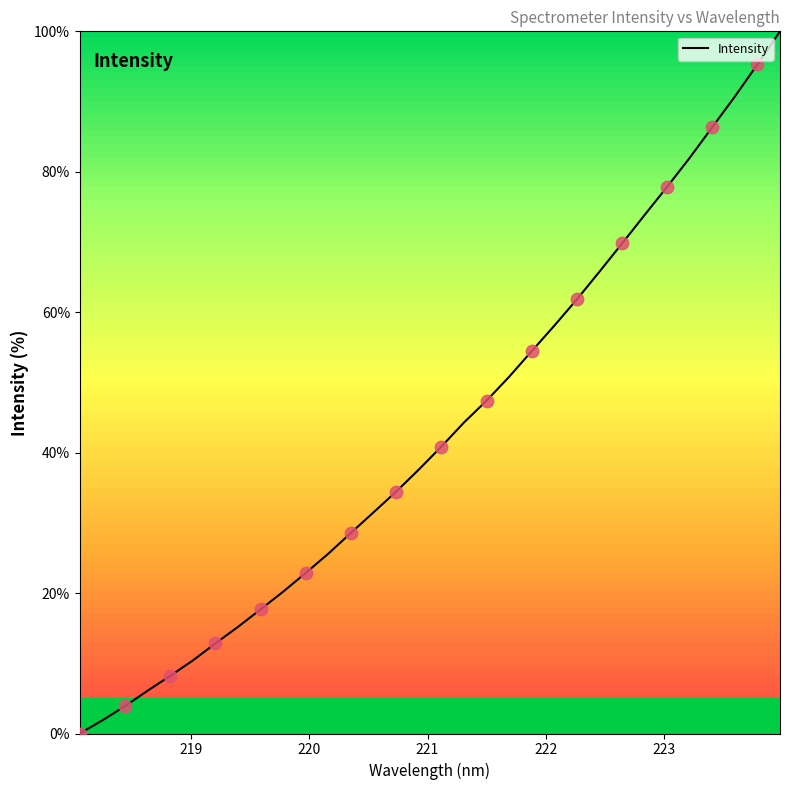

What is the difference between the maximum and minimum values?

100.0